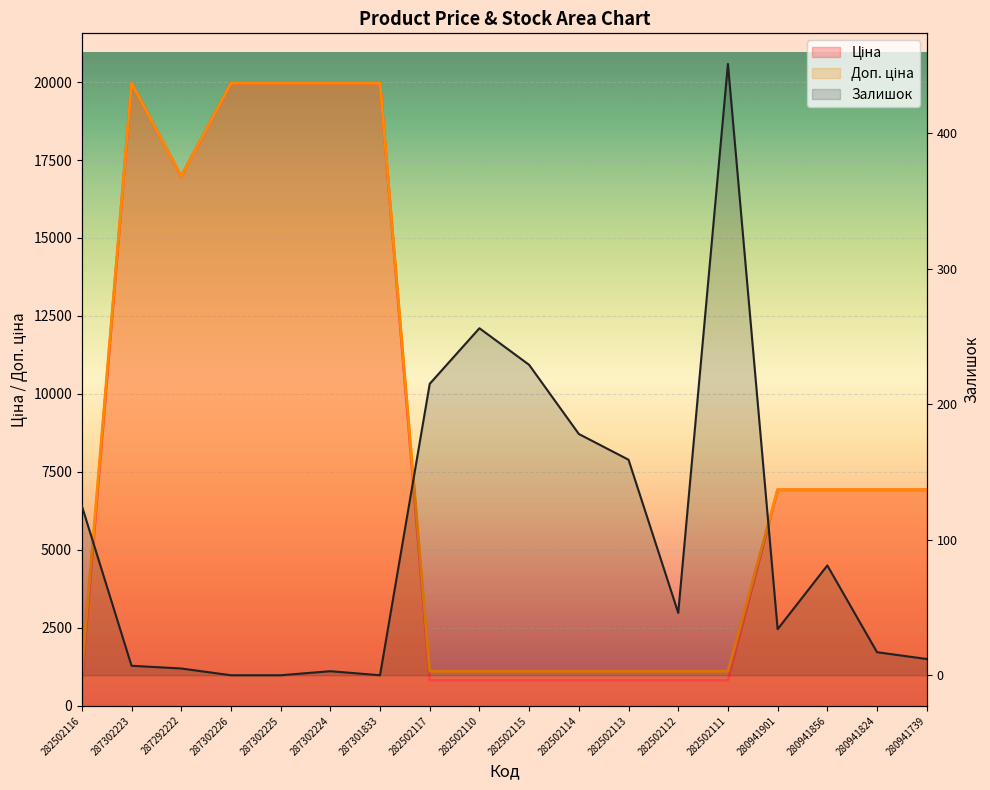

Rank the series by their maximum value, from lowest to highest.

Залишок, Ціна, Доп. ціна